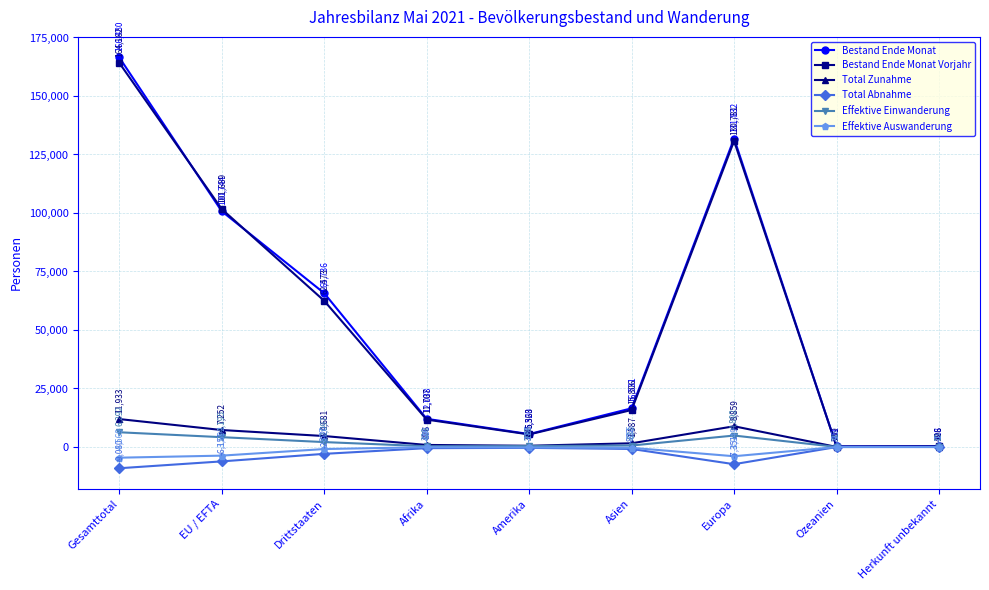

Is it true that Total Zunahme equals 536 at Amerika?

True